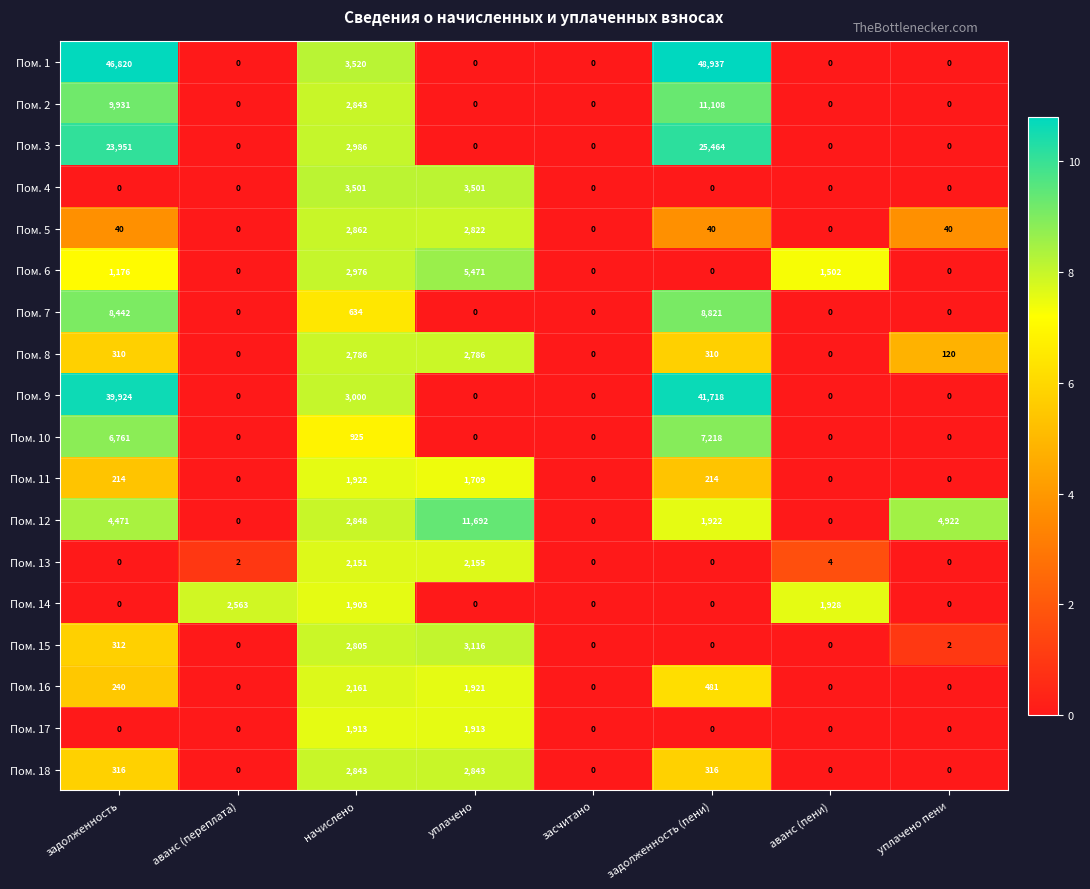

The value of Пом. 1 at задолженность is 21518. True or false?

False